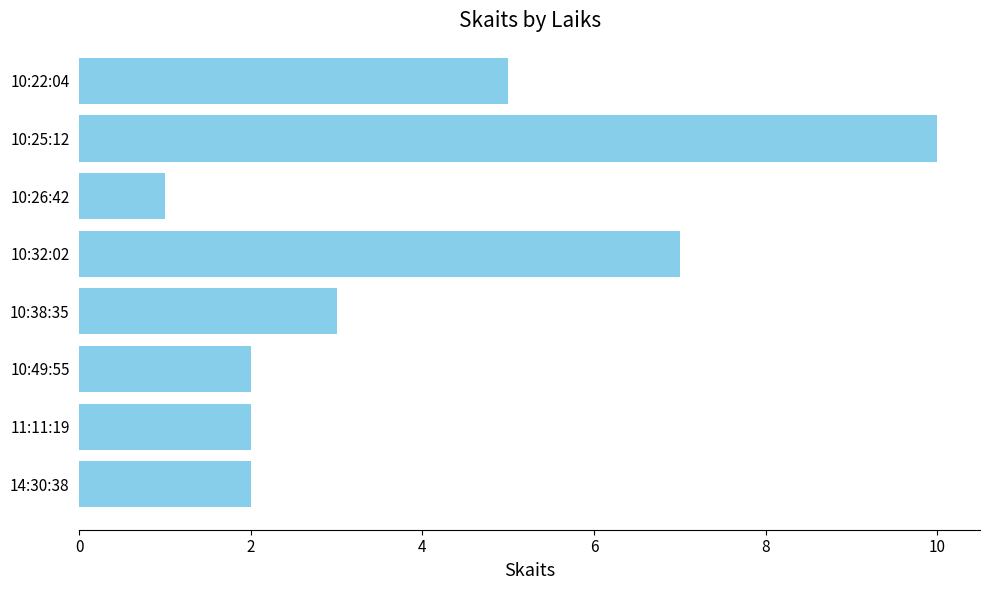

What is the average value?

4